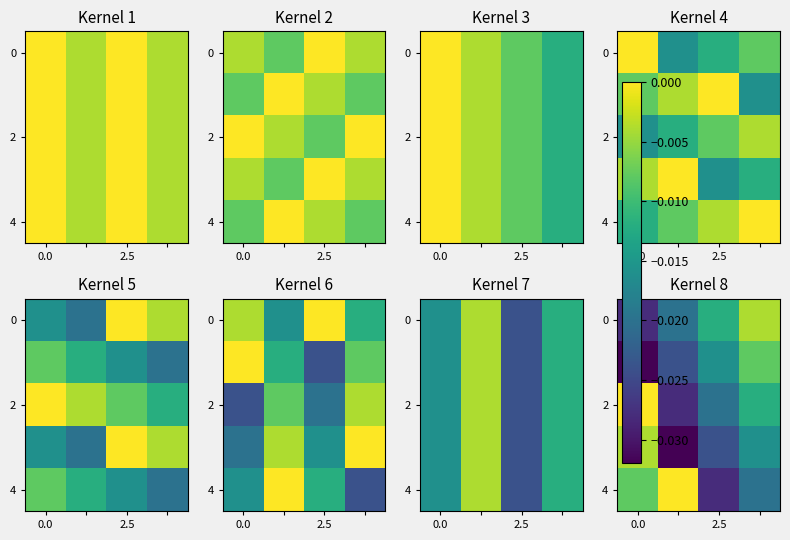

The value of 4 at 2.5 is -0.0. True or false?

True